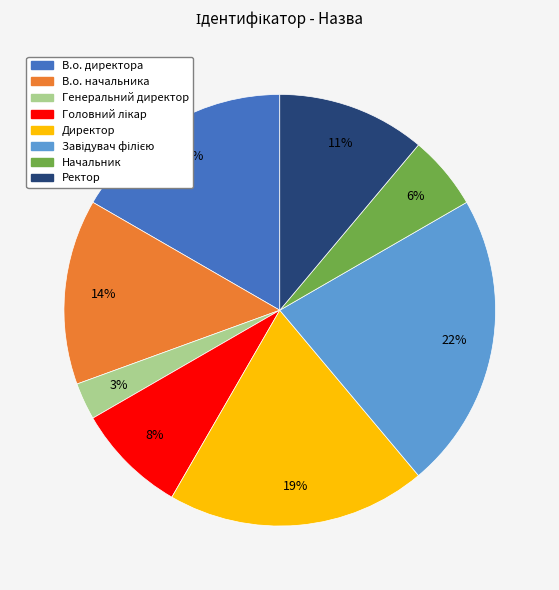

True or false: Генеральний директор accounts for 12% of the total.

False